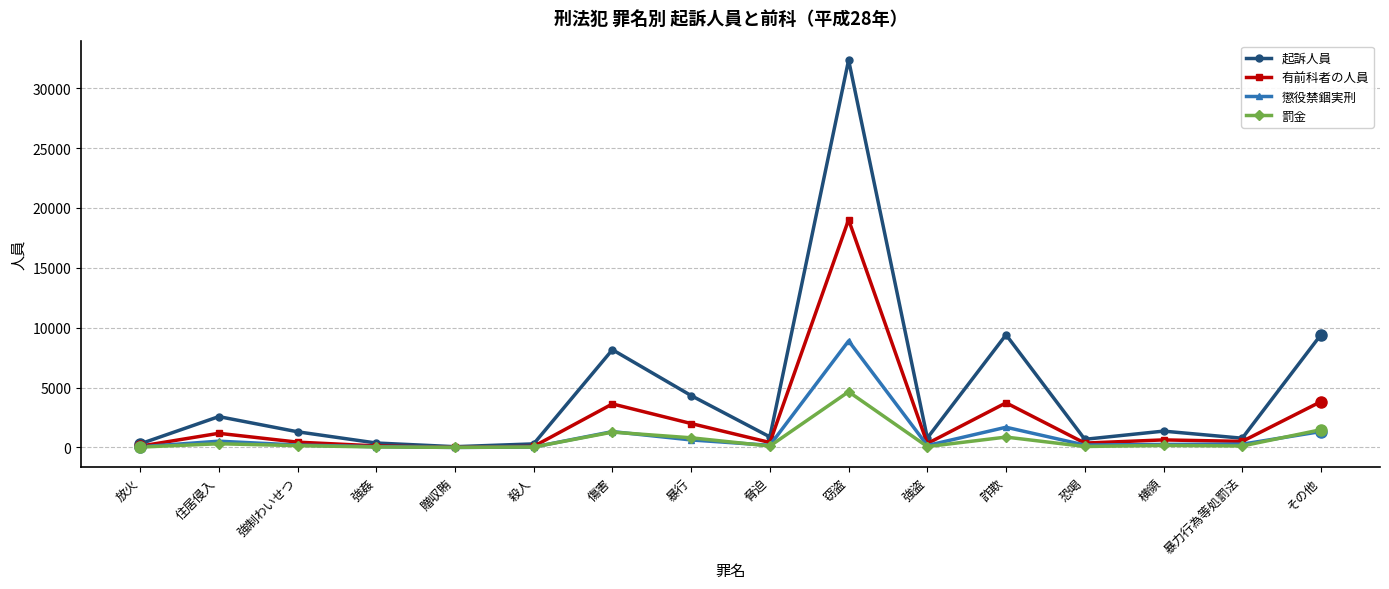

What is the maximum value shown in the chart?

32347